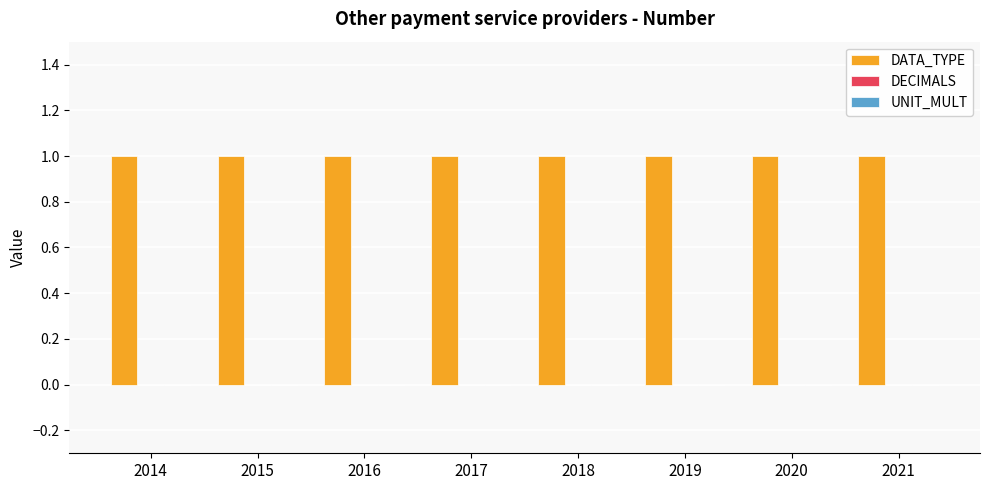

Which category has the lowest value in the DECIMALS series?

2014